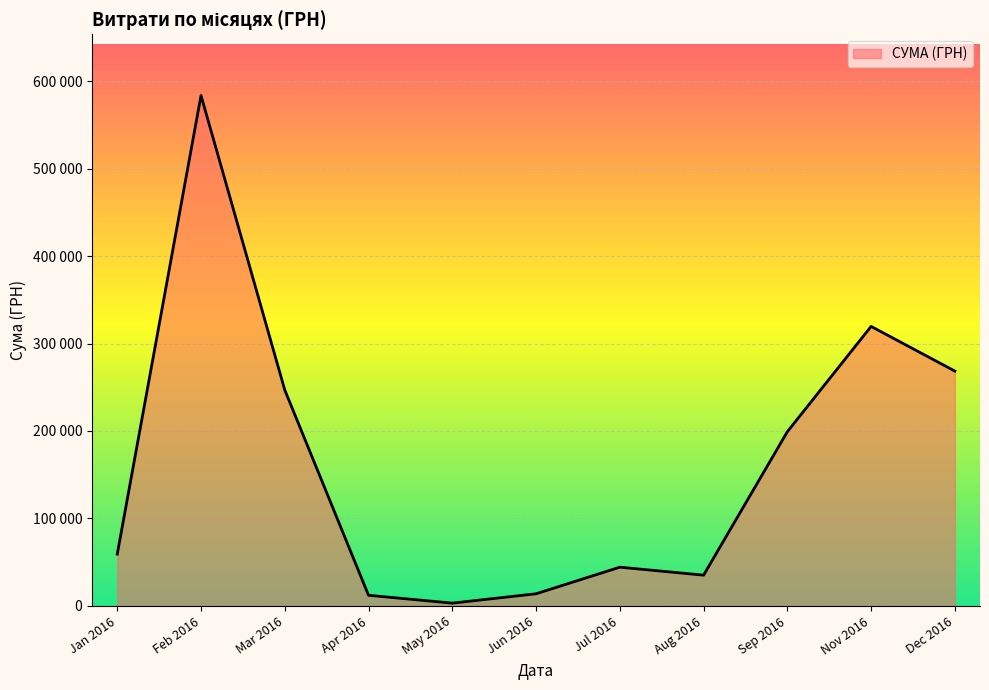

What position from the left is Sep 2016?

9